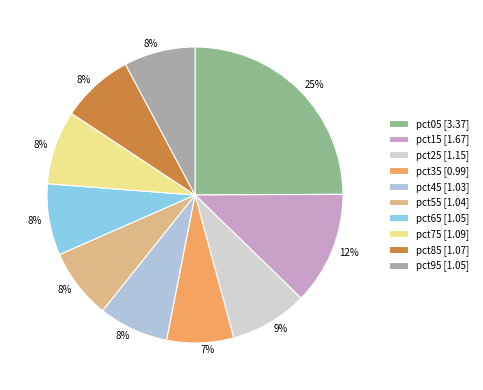

Which slice is the smallest?

pct35